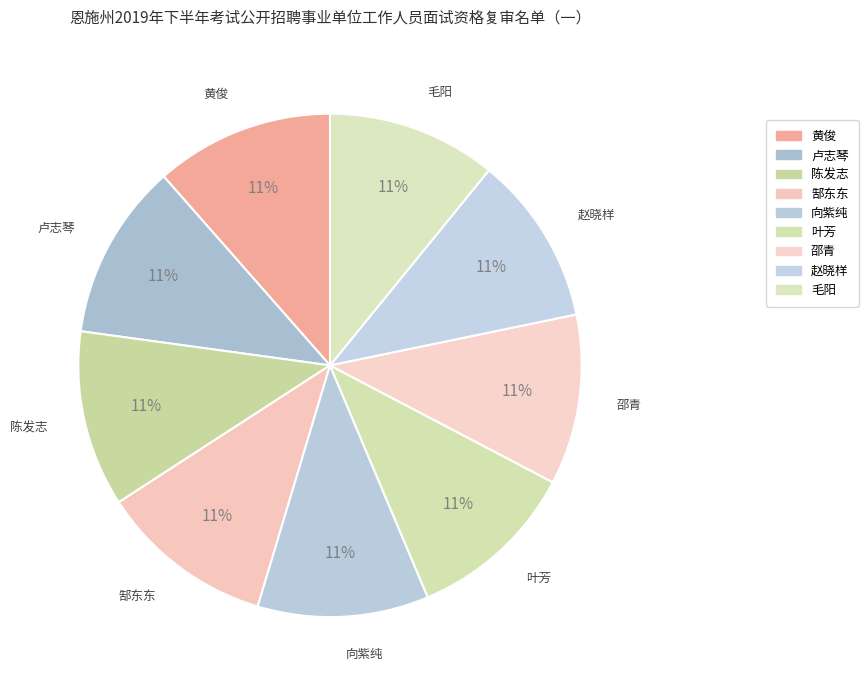

To the nearest percent, what portion does 赵晓样 represent?

11%